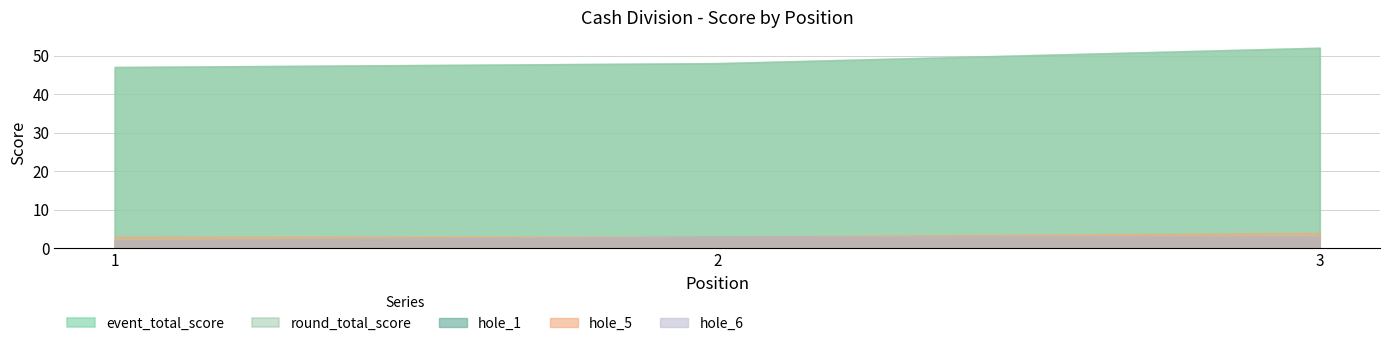

List the series in order of their peak value, highest first.

event_total_score, round_total_score, hole_5, hole_1, hole_6